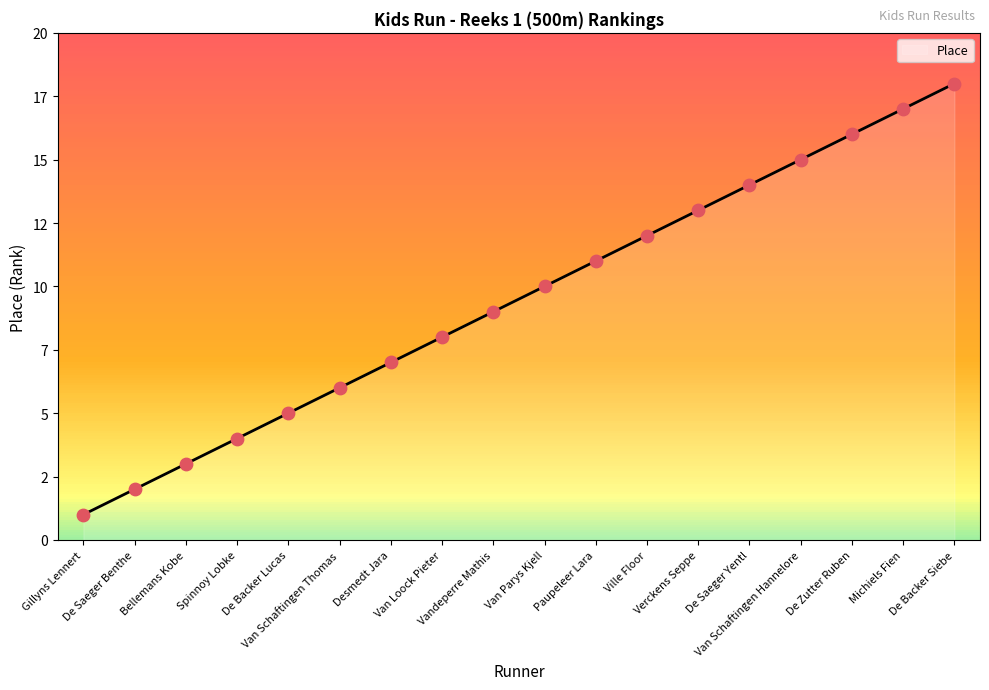

What is the change in value from Spinnoy Lobke to De Backer Lucas?

+1